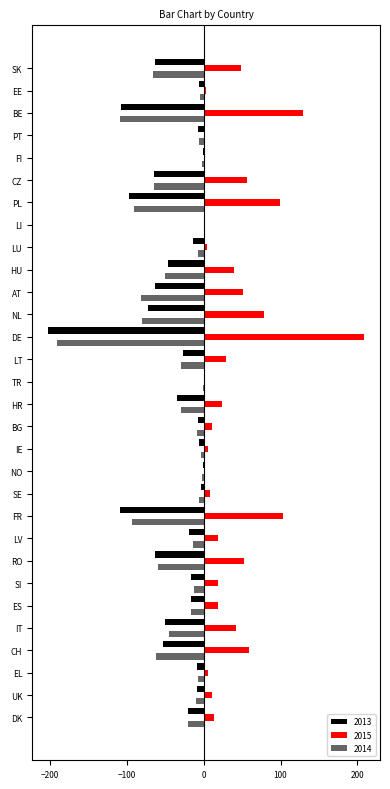

How many data points does each series have?

30